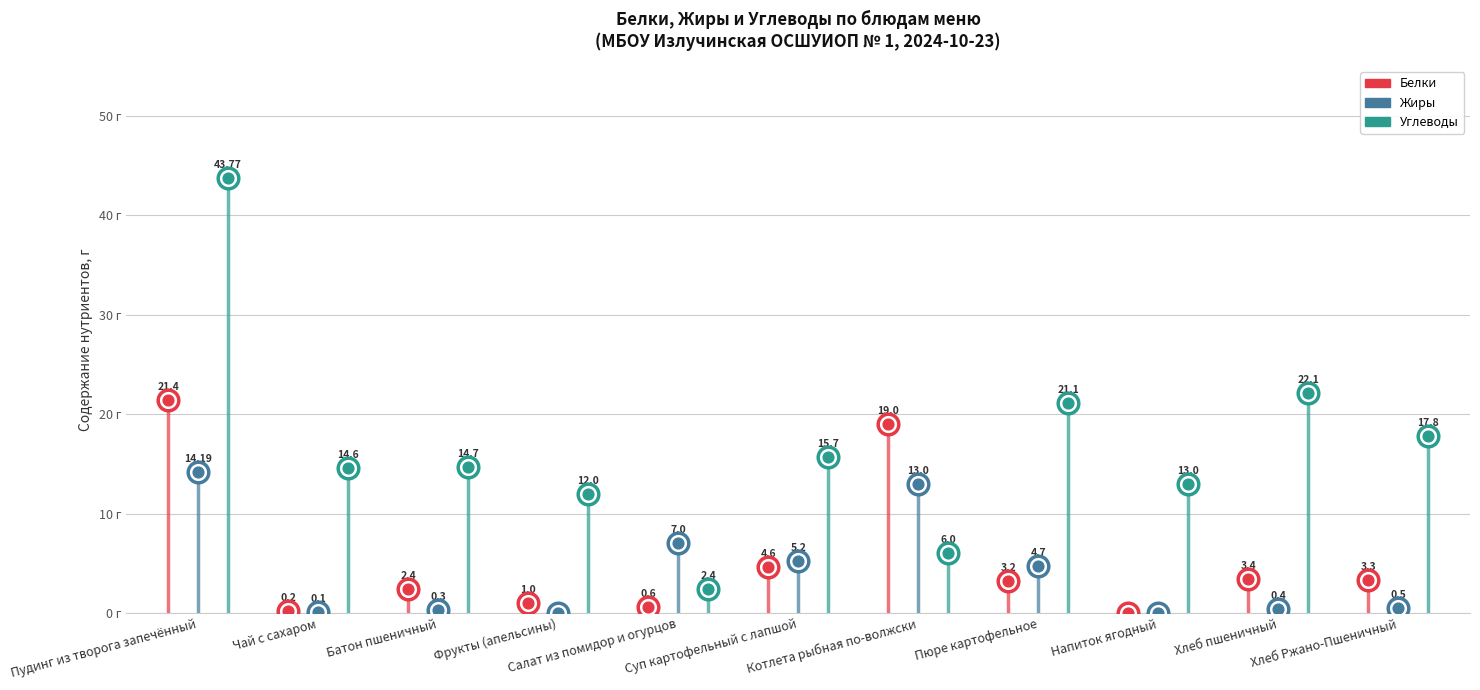

Which series reaches the minimum Y coordinate?

Белки